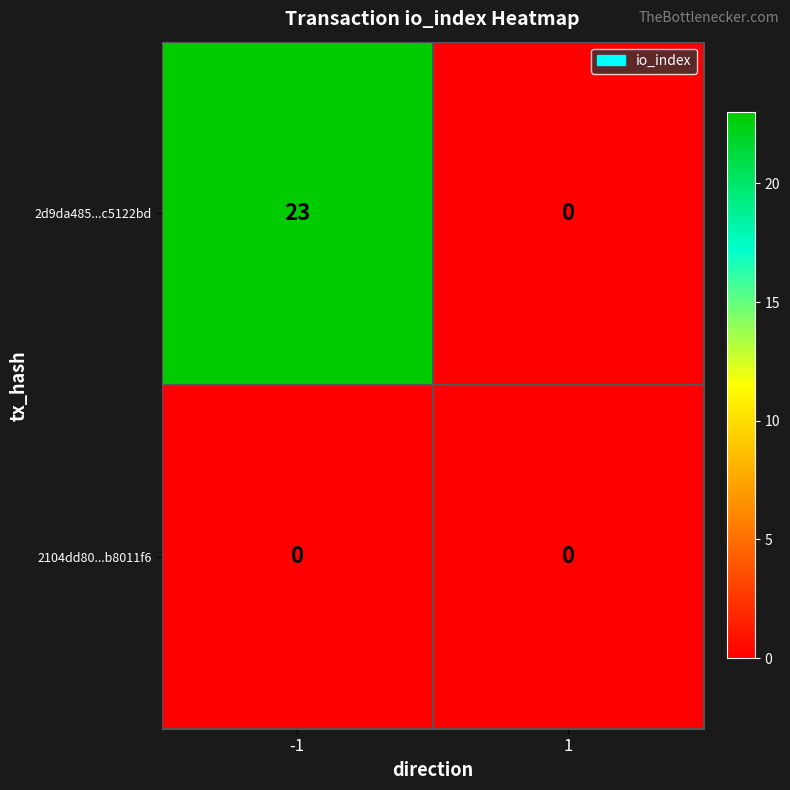

Rank the series by their average value, from highest to lowest.

2d9da485...c5122bd, 2104dd80...b8011f6